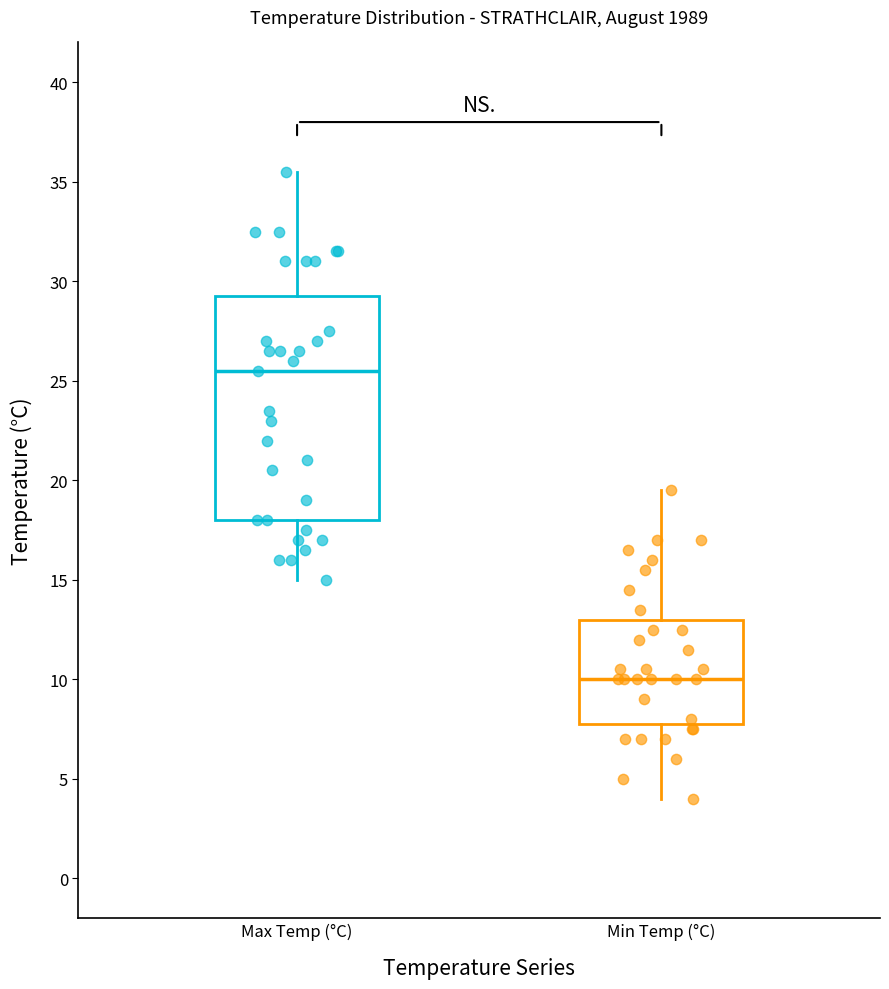

Comparing the boxes themselves (not the whiskers), which one is the tallest?

Max Temp (°C)